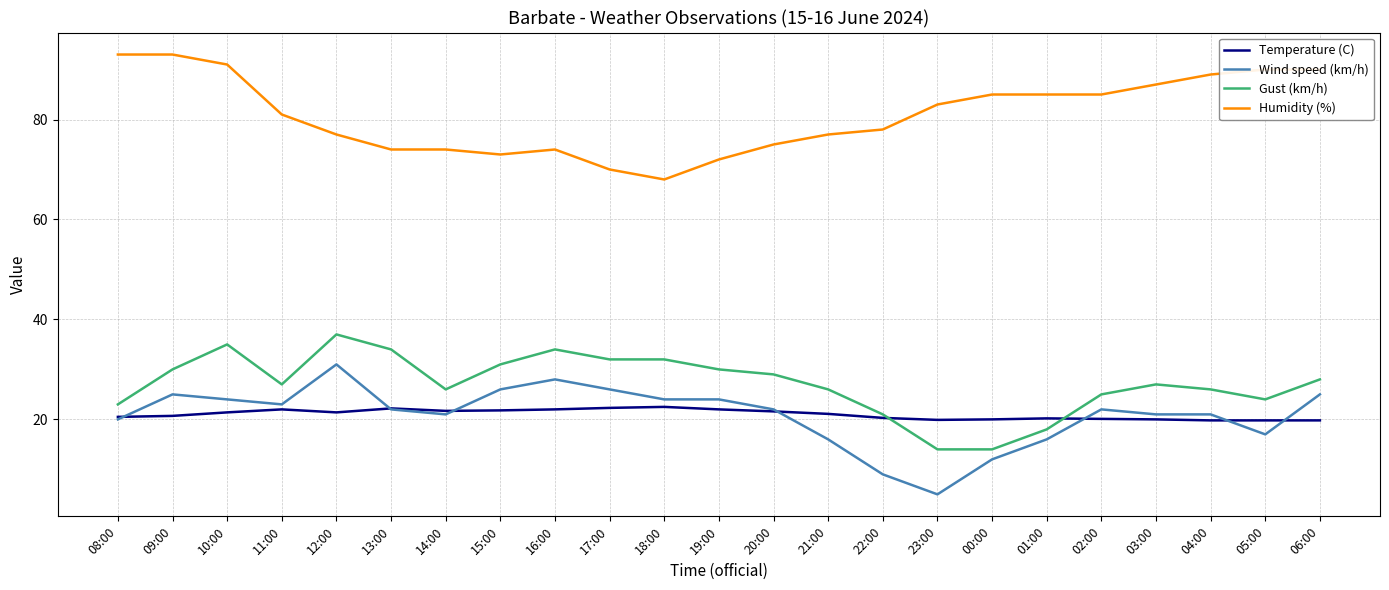

What position from the right is 03:00?

4